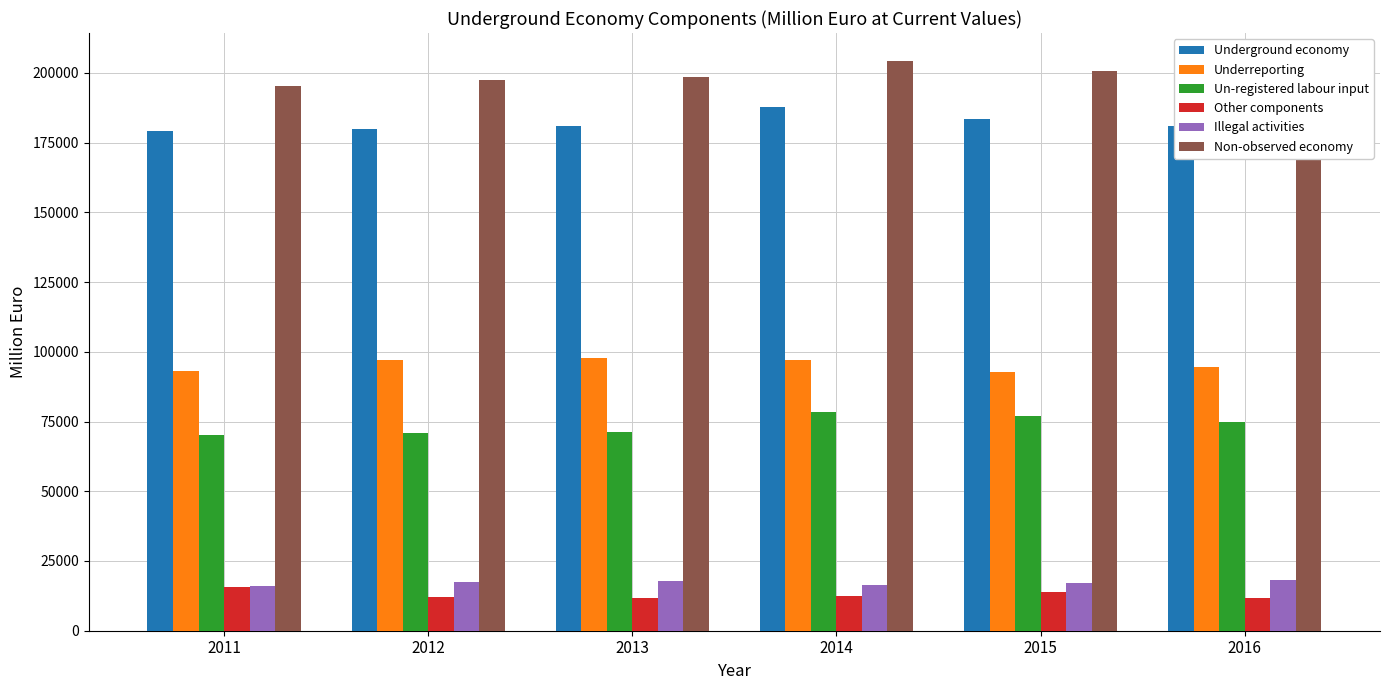

What are all the series names shown in the legend?

Underground economy, Underreporting, Un-registered labour input, Other components, Illegal activities, Non-observed economy